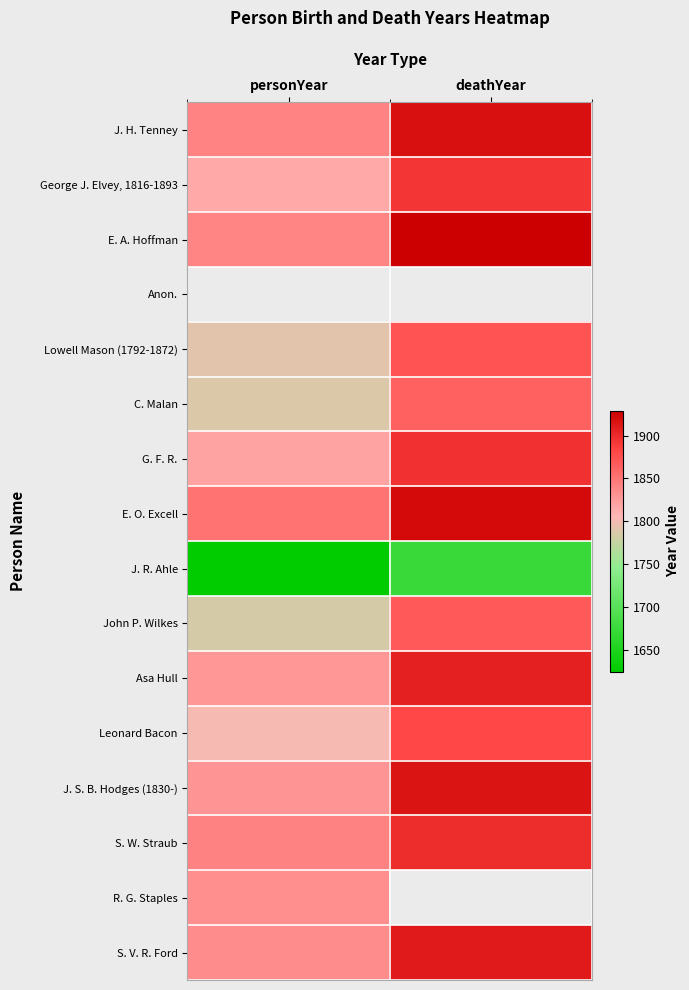

What is the sum of all Asa Hull values?

3735.0